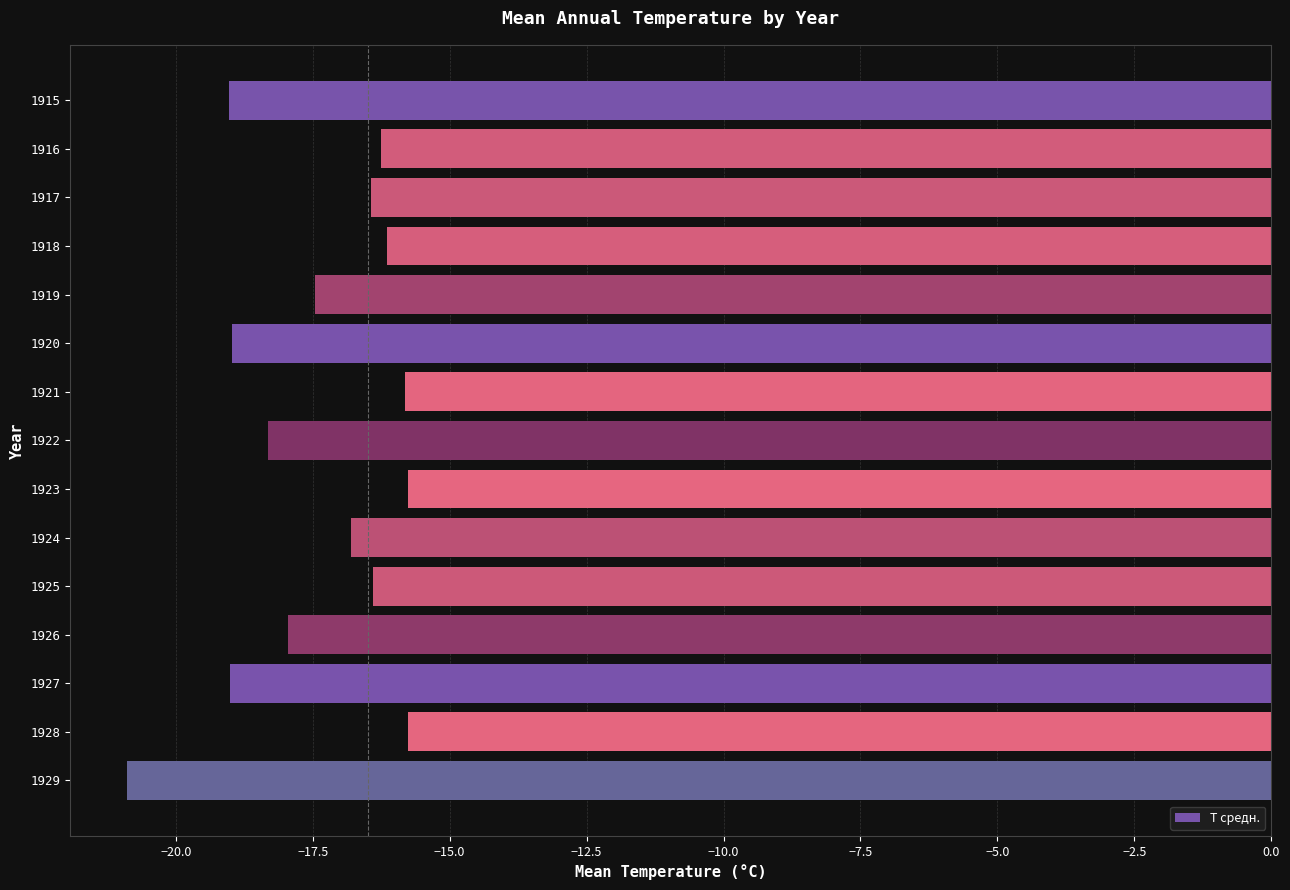

What is the value of the 5th bar from the top?

-17.5